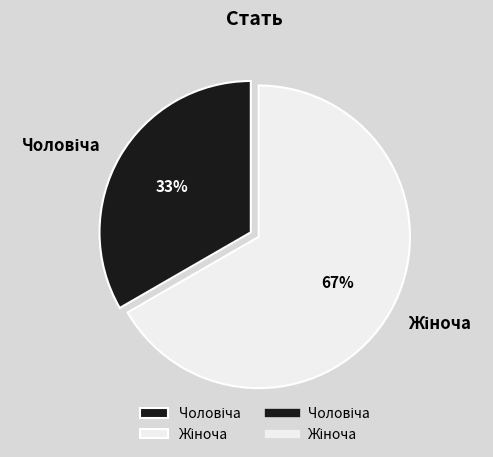

To the nearest percent, what is the average slice percentage?

50%